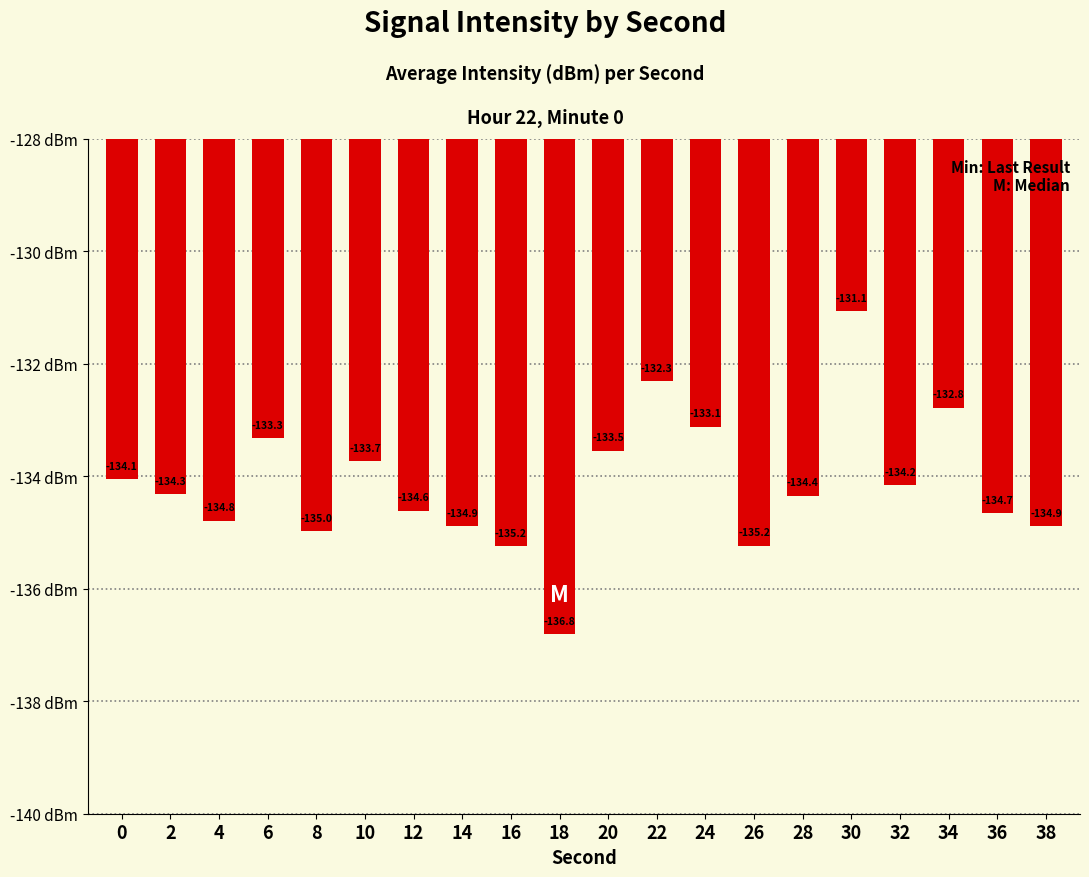

How many bars are there in total?

20